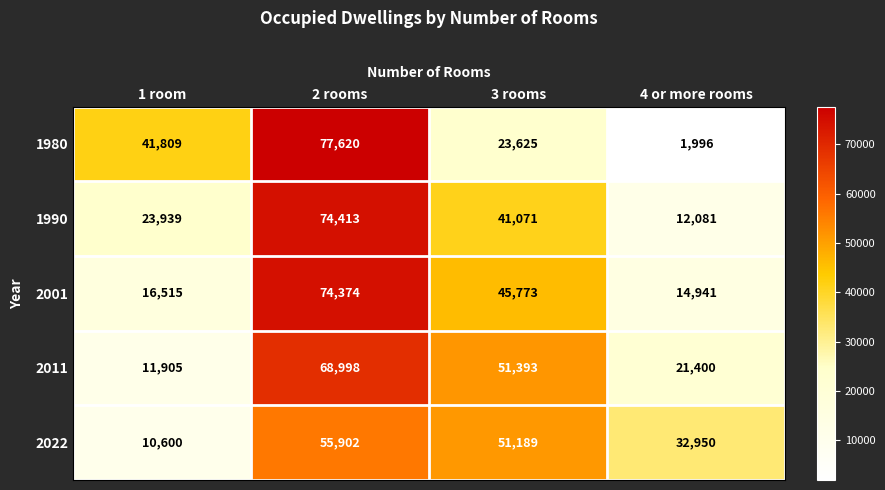

Reading right to left, what are all the values shown in this chart?

1980: 1996	23625	77620	41809
1990: 12081	41071	74413	23939
2001: 14941	45773	74374	16515
2011: 21400	51393	68998	11905
2022: 32950	51189	55902	10600